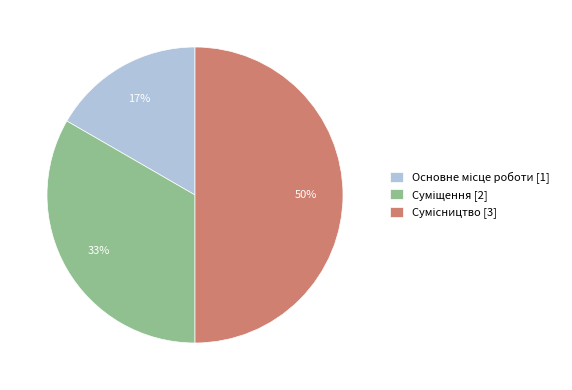

To the nearest percent, what is the difference between the largest and smallest slice percentages?

33%